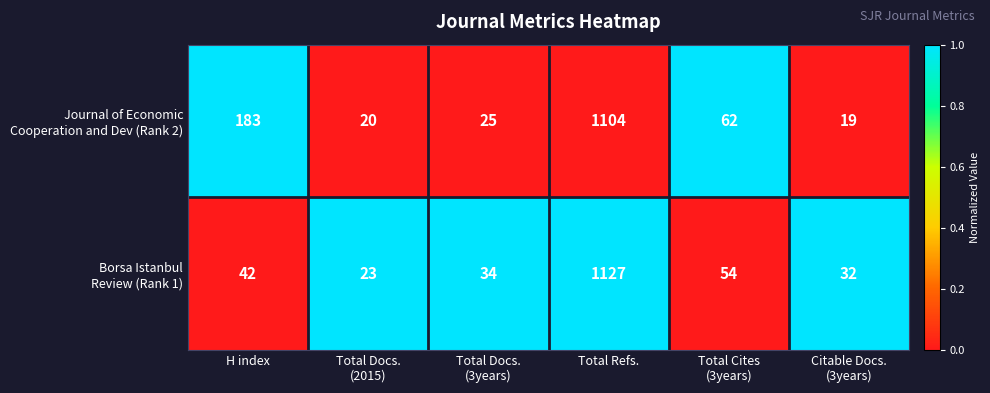

What is the greatest value displayed?

1127